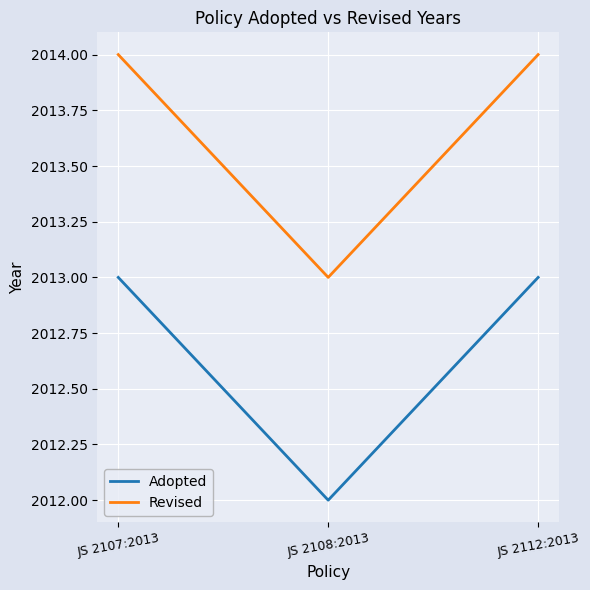

Reading left to right, transcribe all the data shown in this chart.

Adopted: JS 2107:2013=2013	JS 2108:2013=2012	JS 2112:2013=2013
Revised: JS 2107:2013=2014	JS 2108:2013=2013	JS 2112:2013=2014